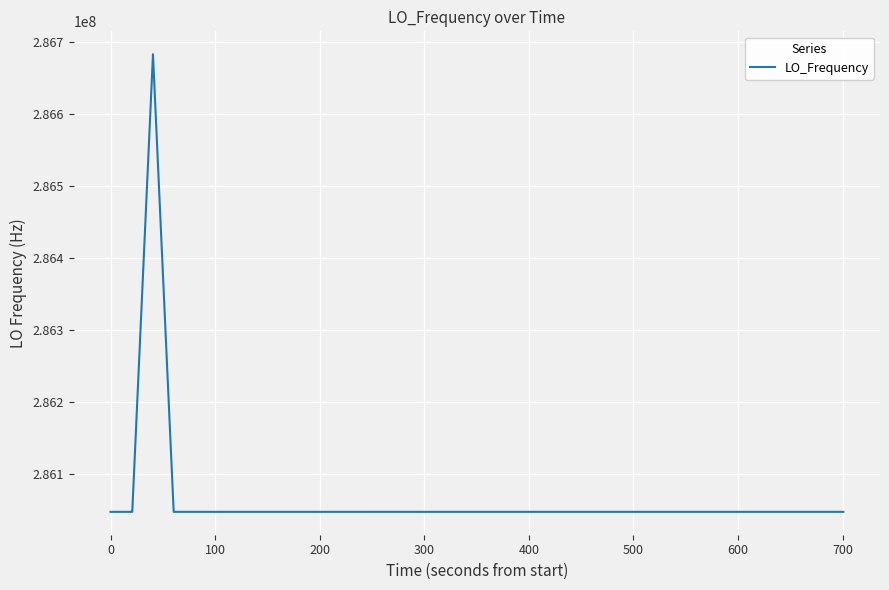

What is the greatest value displayed?

286682705.8